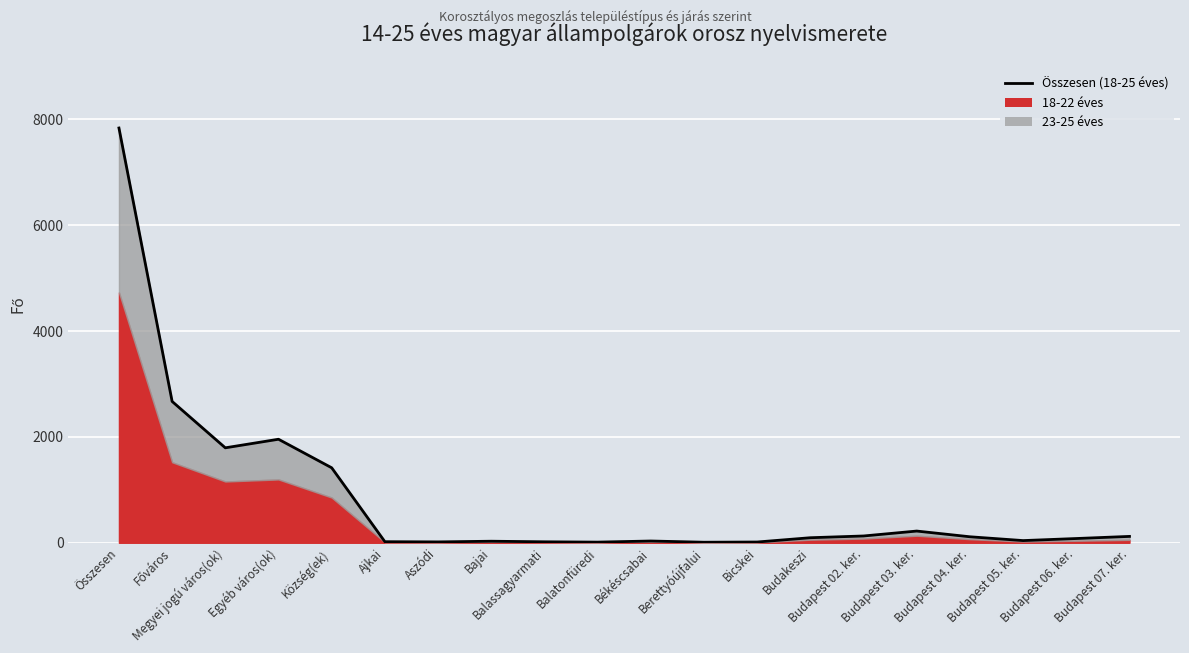

How many categories are shown in the chart?

20